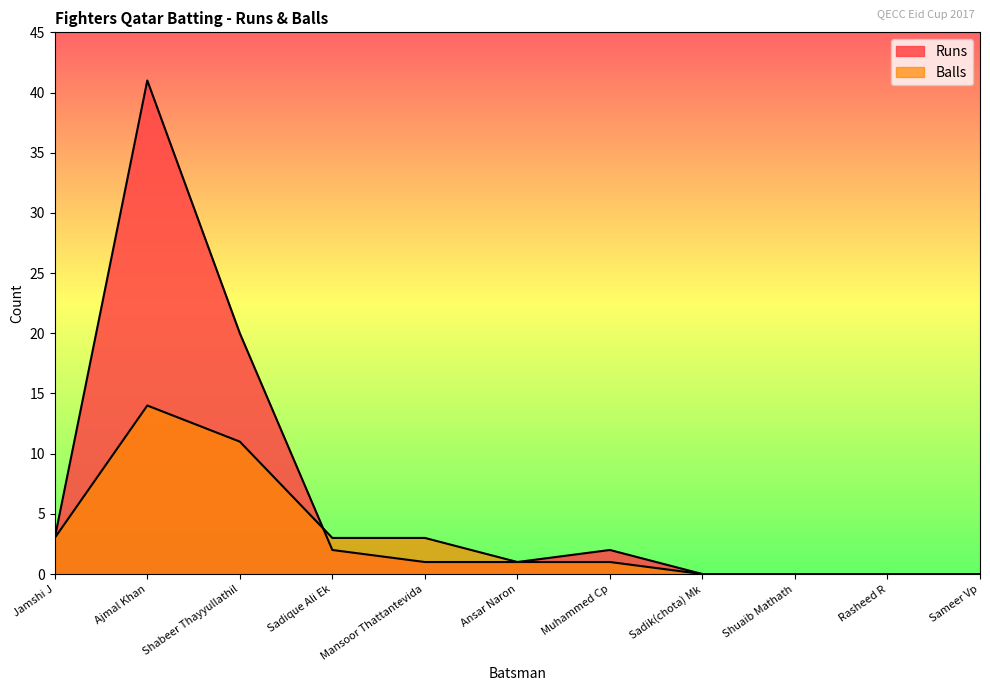

Reading right to left, what are all the values shown in this chart?

Runs: 0	0	0	0	2	1	1	2	20	41	3
Balls: 0	0	0	0	1	1	3	3	11	14	3